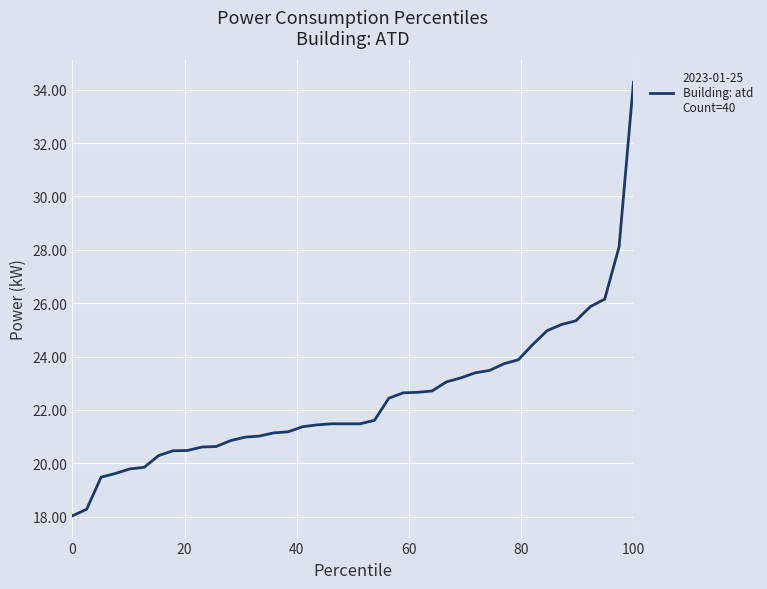

What is the minimum value shown in the chart?

18.0